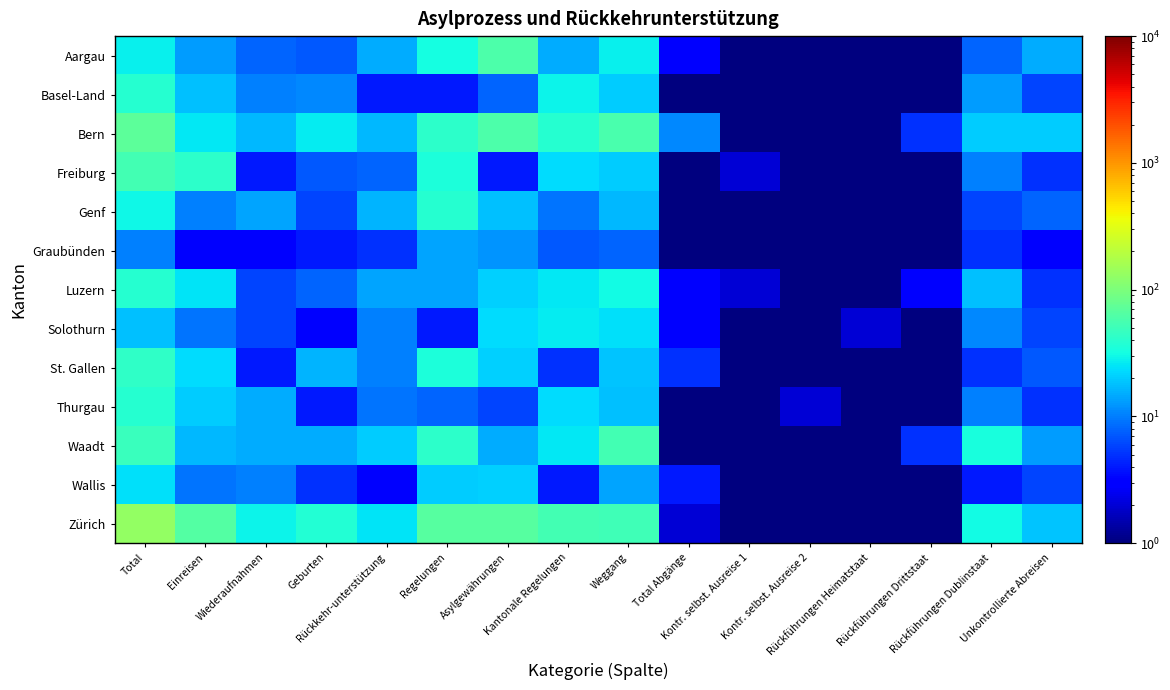

At which category is the sum across all series the highest?

Total